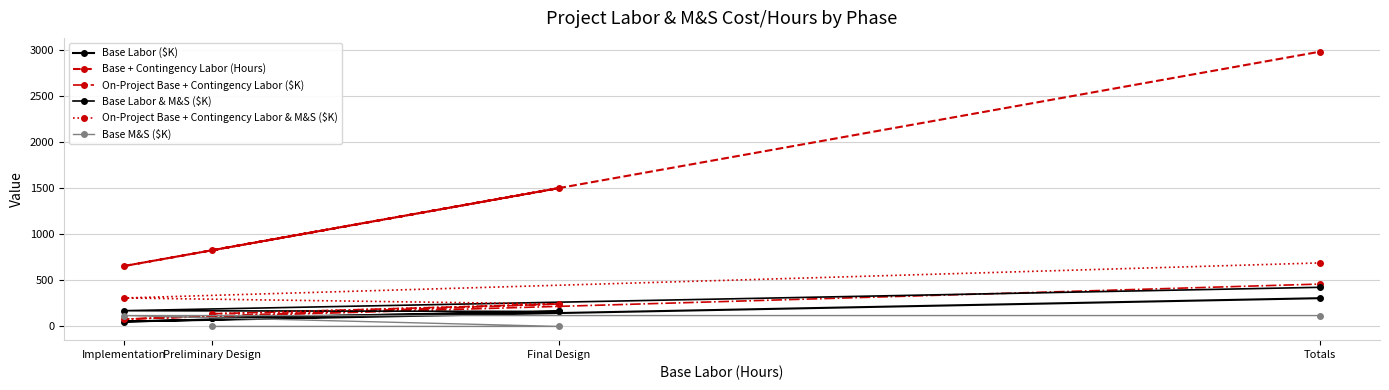

How many lines are shown in the chart?

6